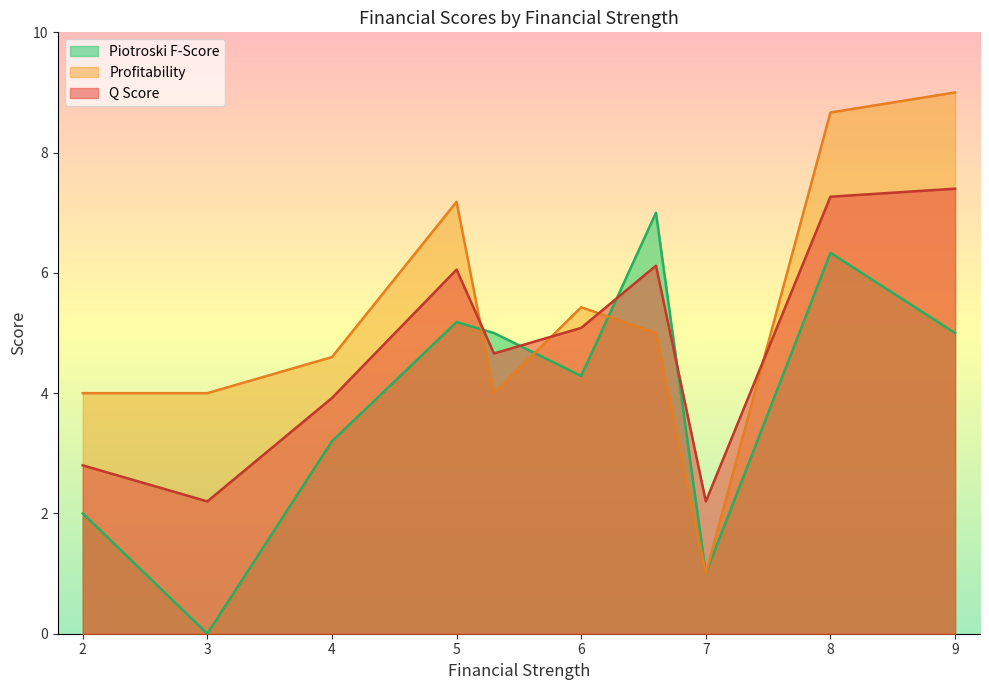

Between 4 and 4, which is larger?

4